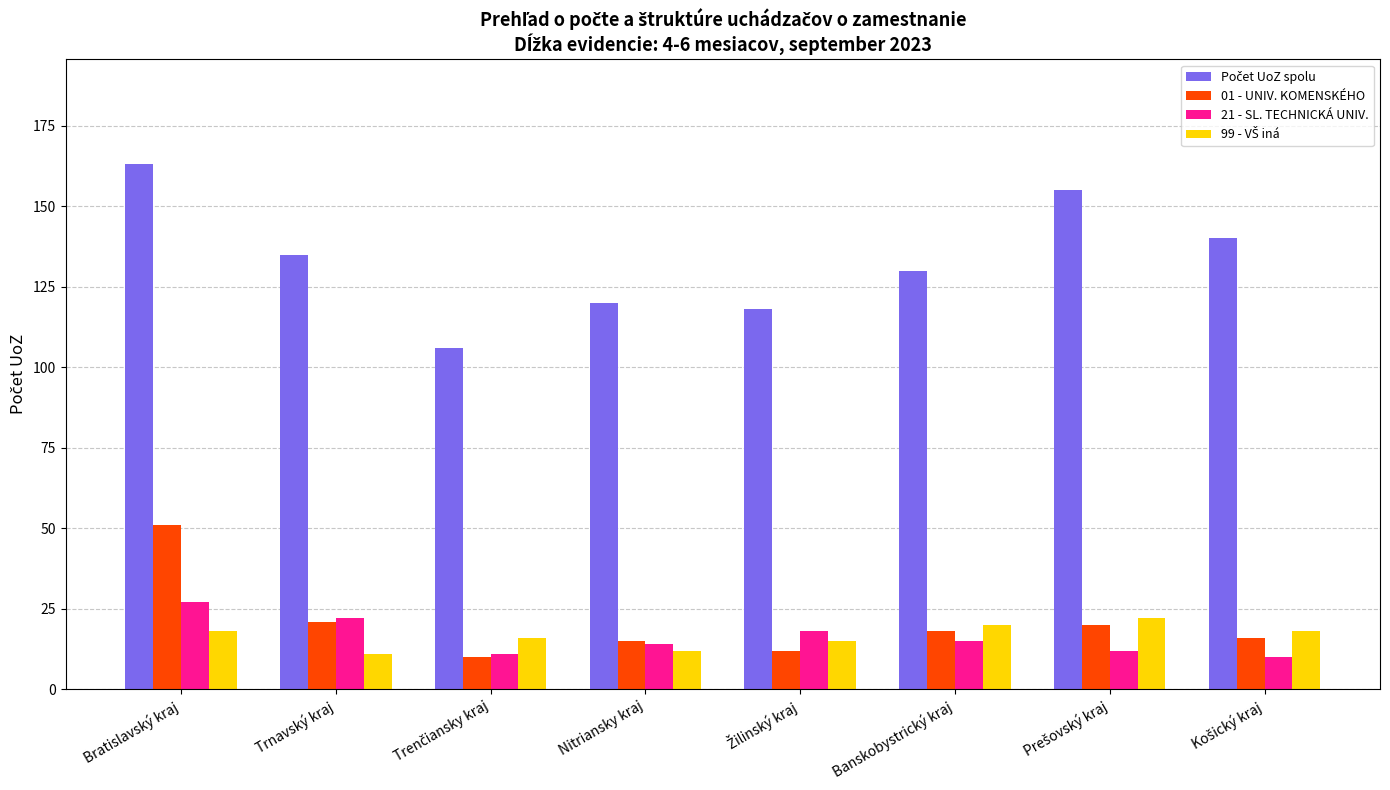

Which label corresponds to the largest value in the chart?

Bratislavský kraj